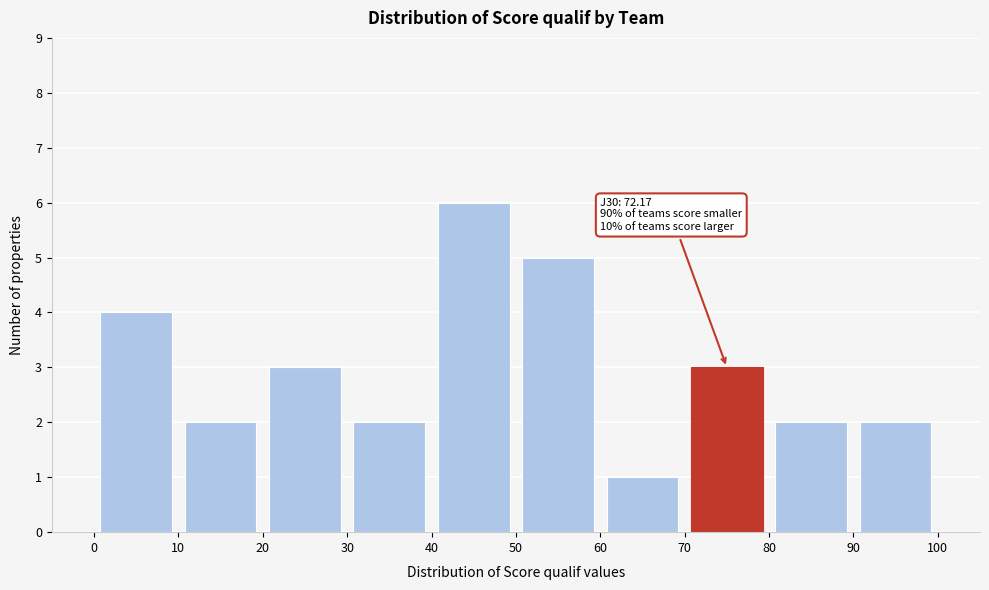

Which range on the x-axis has the tallest bar?

40 to 50